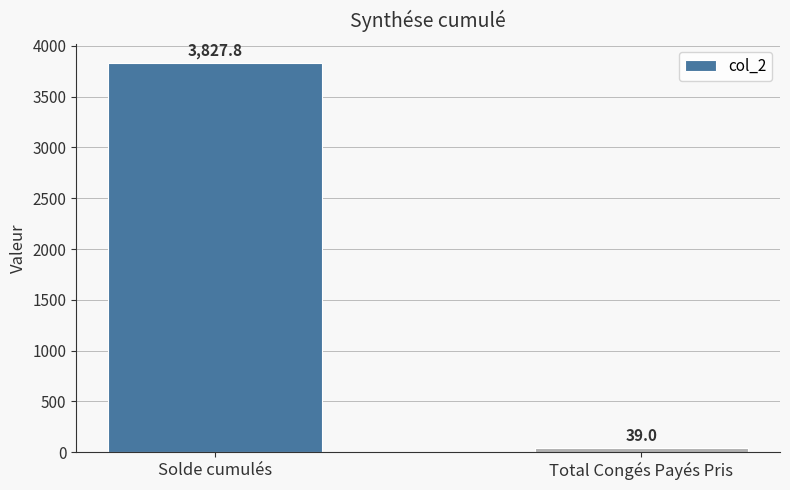

Are the bars horizontal?

No